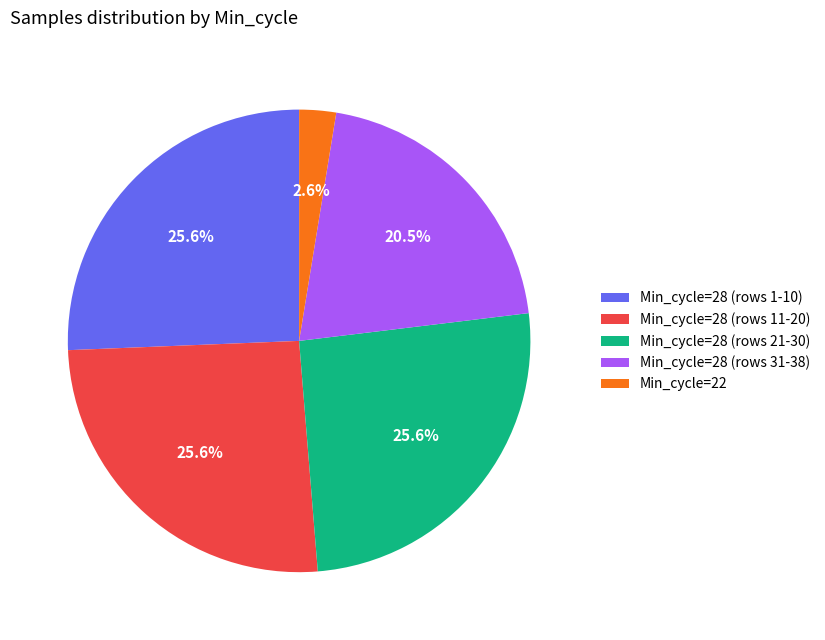

Is the sum of Min_cycle=22 and Min_cycle=28 (rows 21-30) greater than half?

No